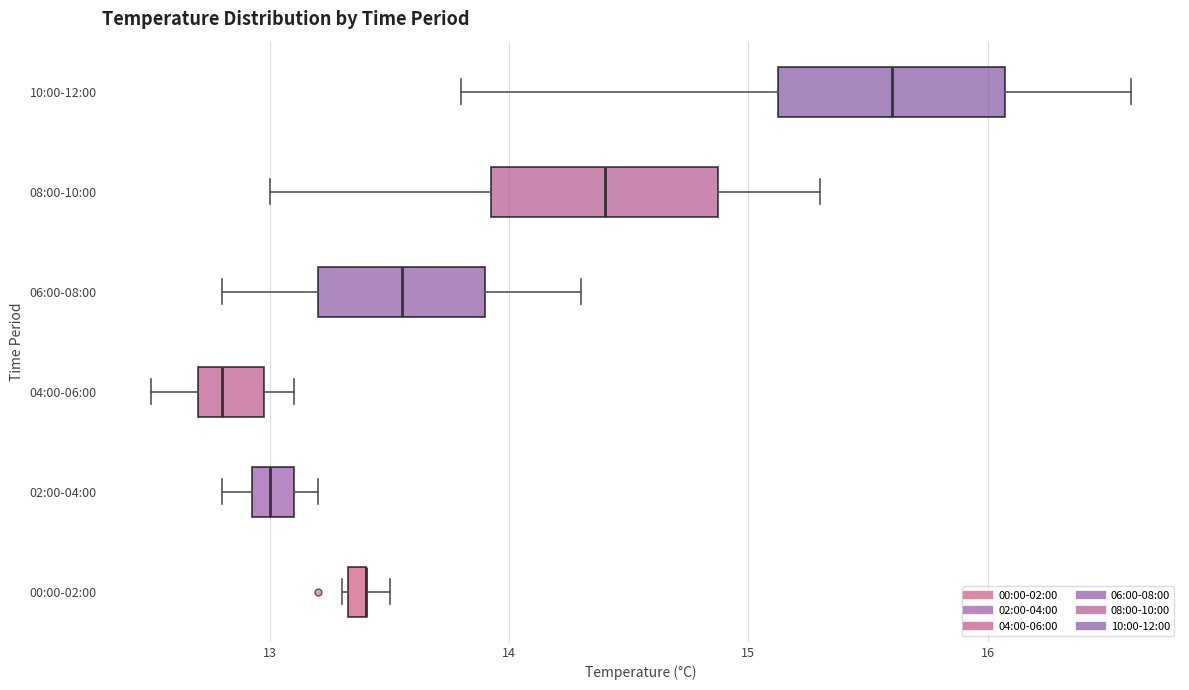

Where is the left edge of the box for 02:00-04:00 on the x-axis? The values are not printed on the chart, so give them approximately, as read against the axis.

12.9